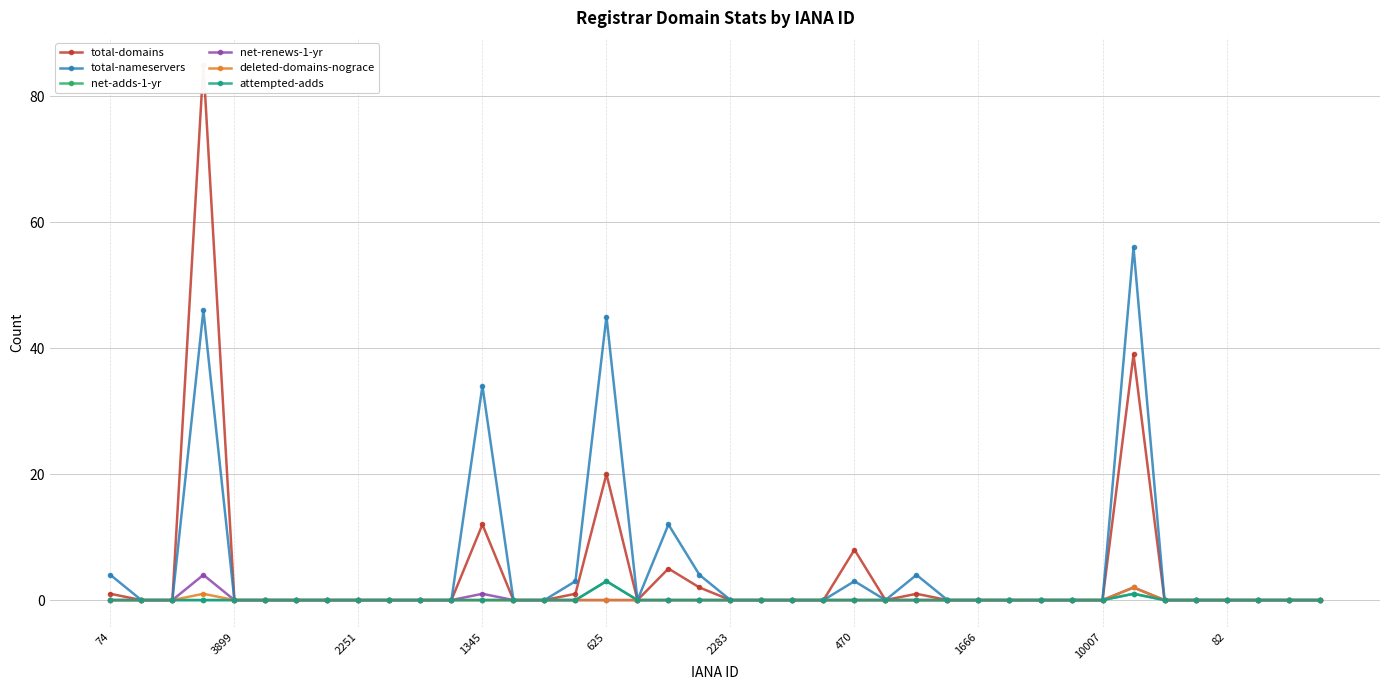

At which label is attempted-adds closest to 1?

33